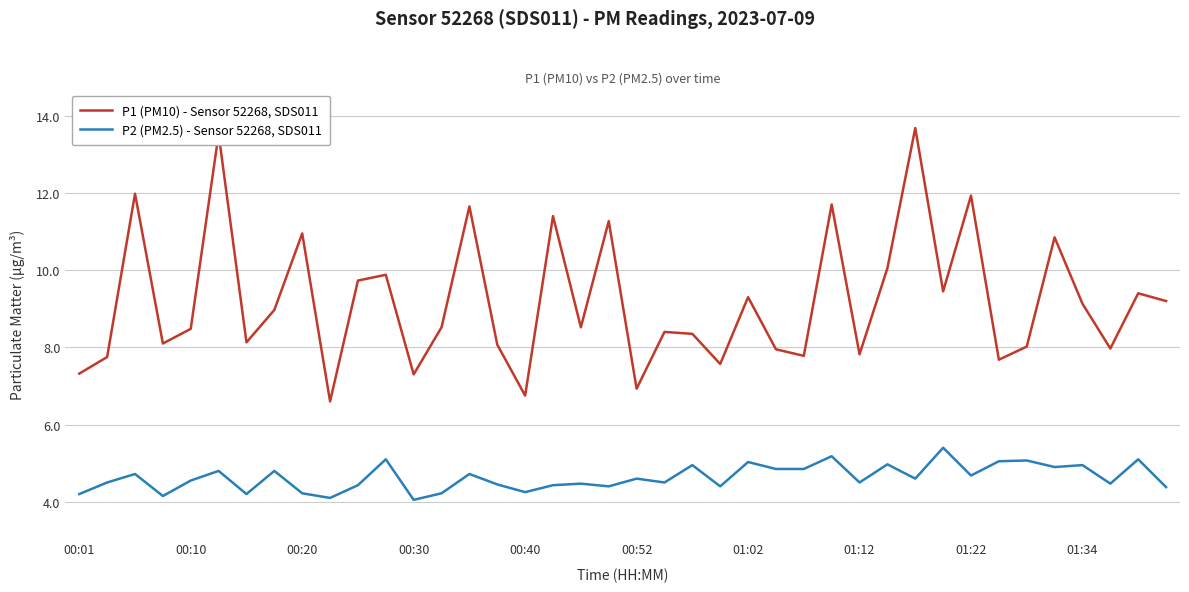

What is the highest value of the P1 (PM10) - Sensor 52268, SDS011 series?

13.7